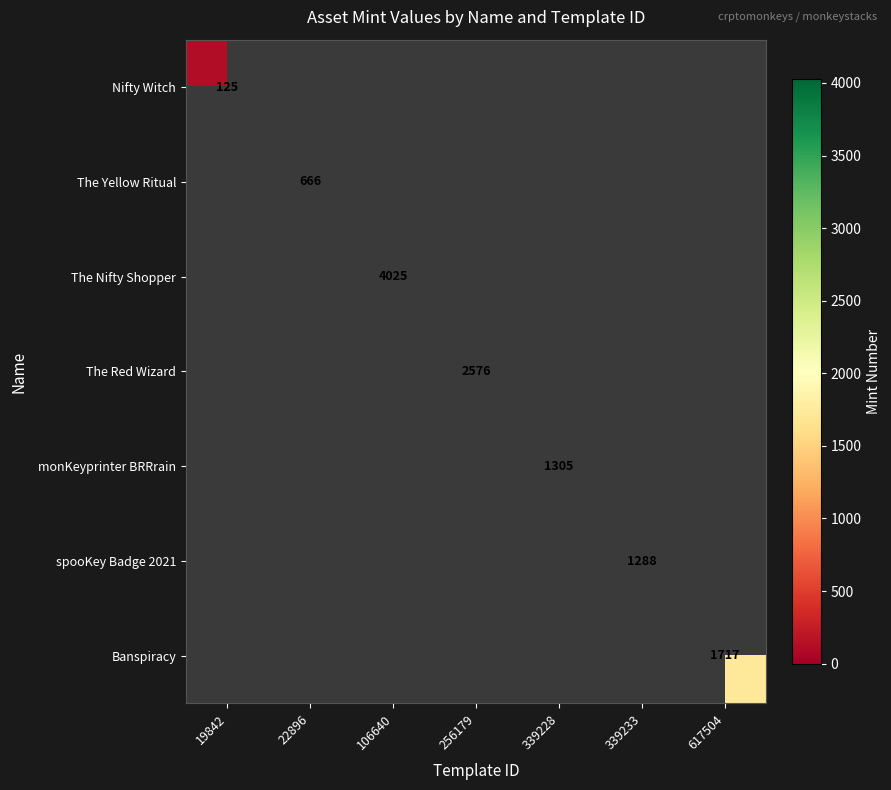

The Banspiracy series shows 1717 at 617504. True or false?

True